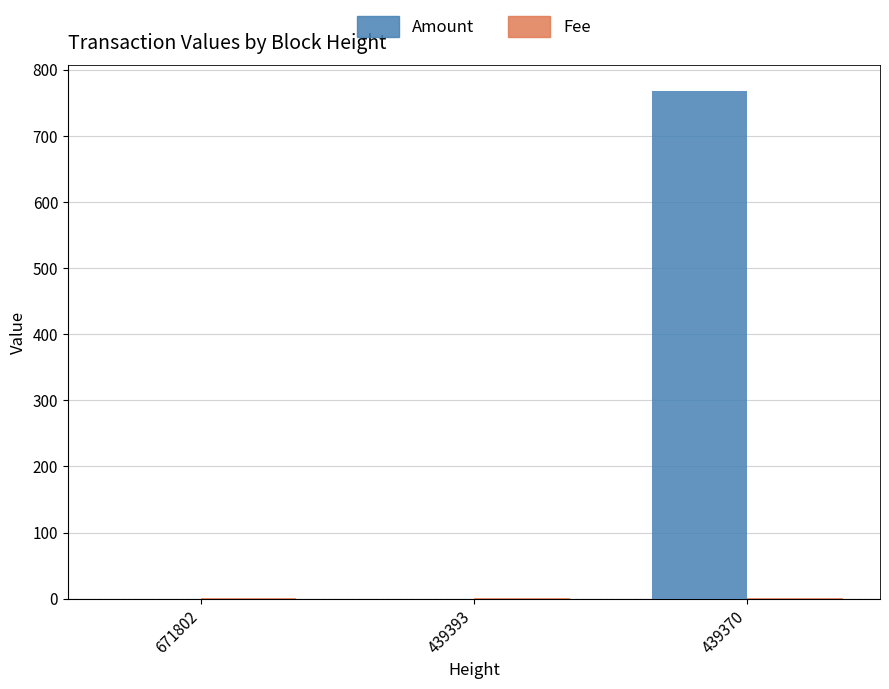

Where is Amount nearest to the value 383?

671802